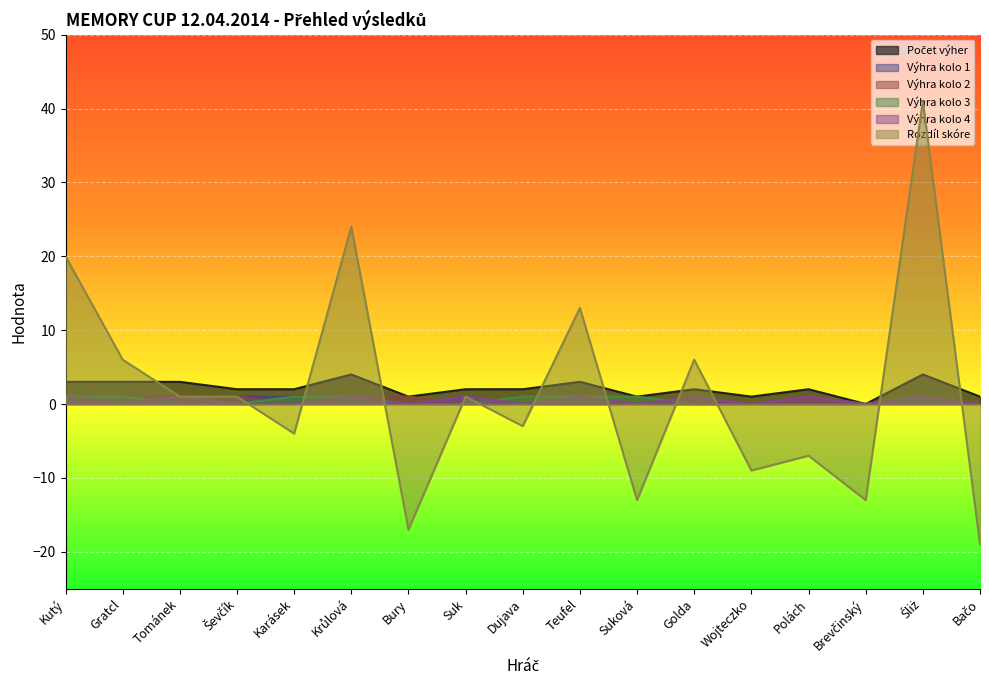

The value of Počet výher at Golda is 2. True or false?

True